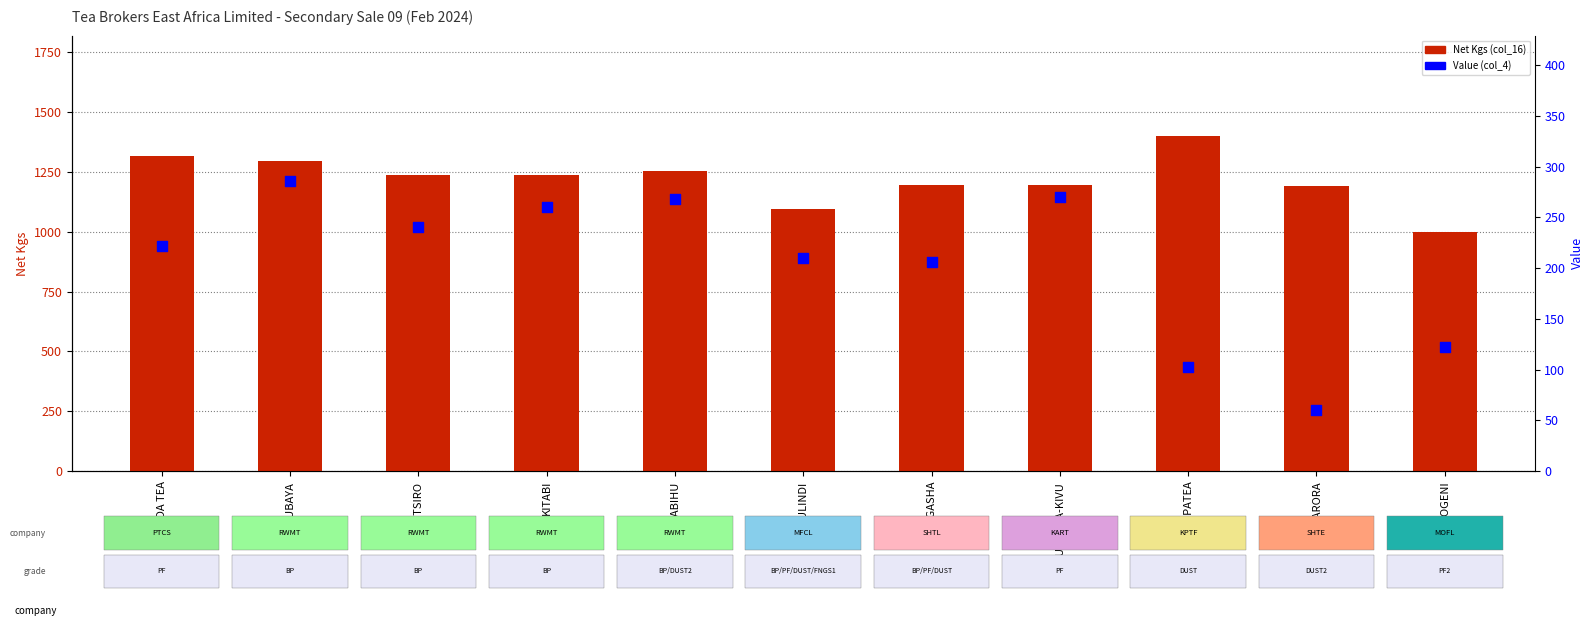

At how many categories does at least one series exceed 565?

11